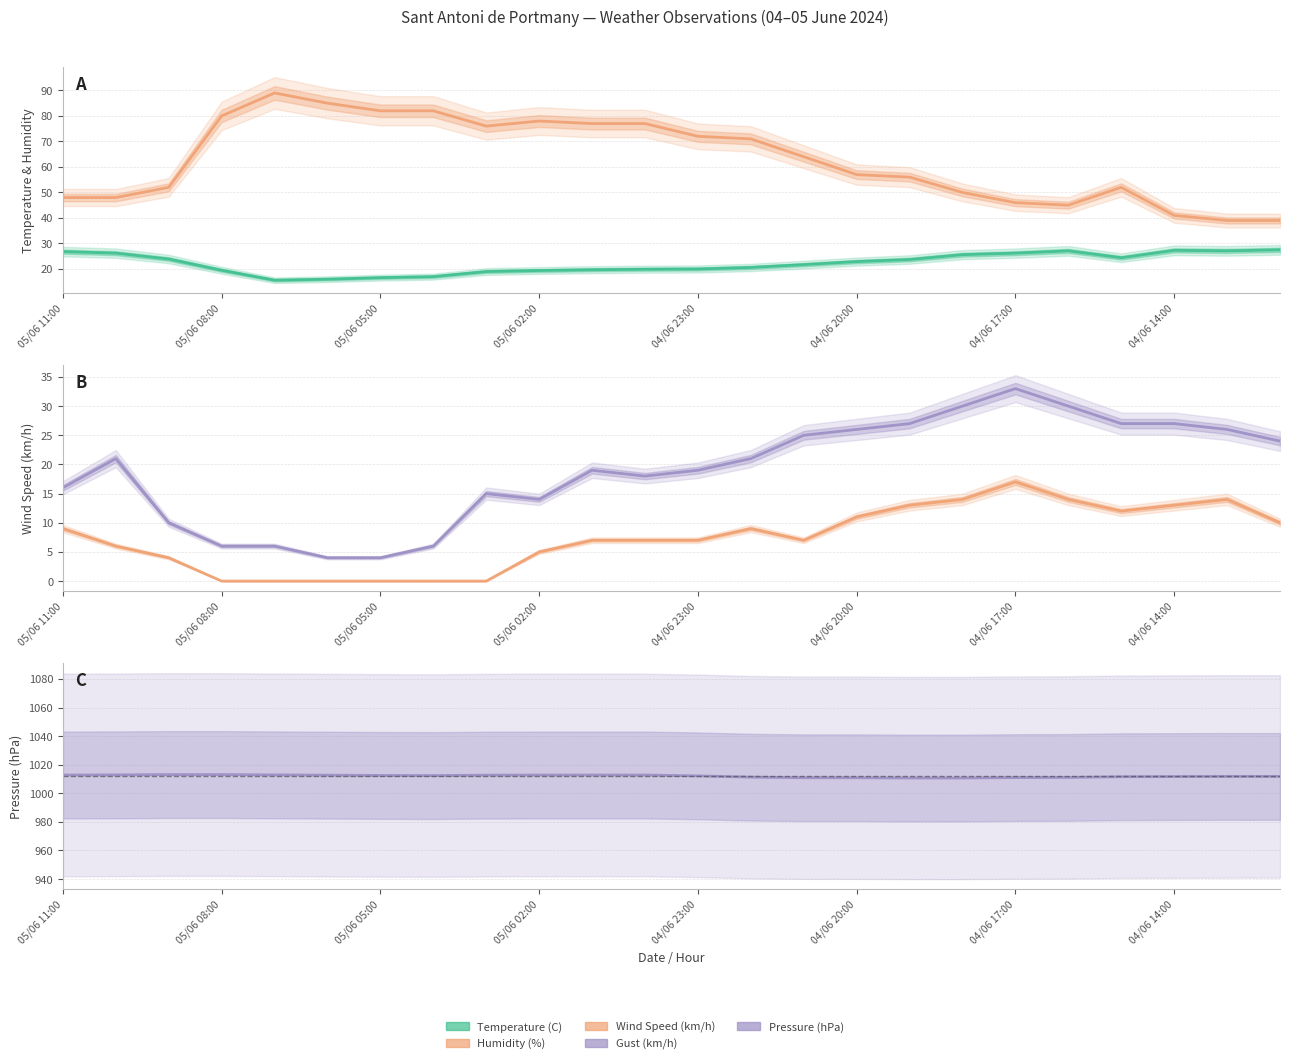

True or false: Pressure (hPa) and Humidity (%) cross at least once.

False